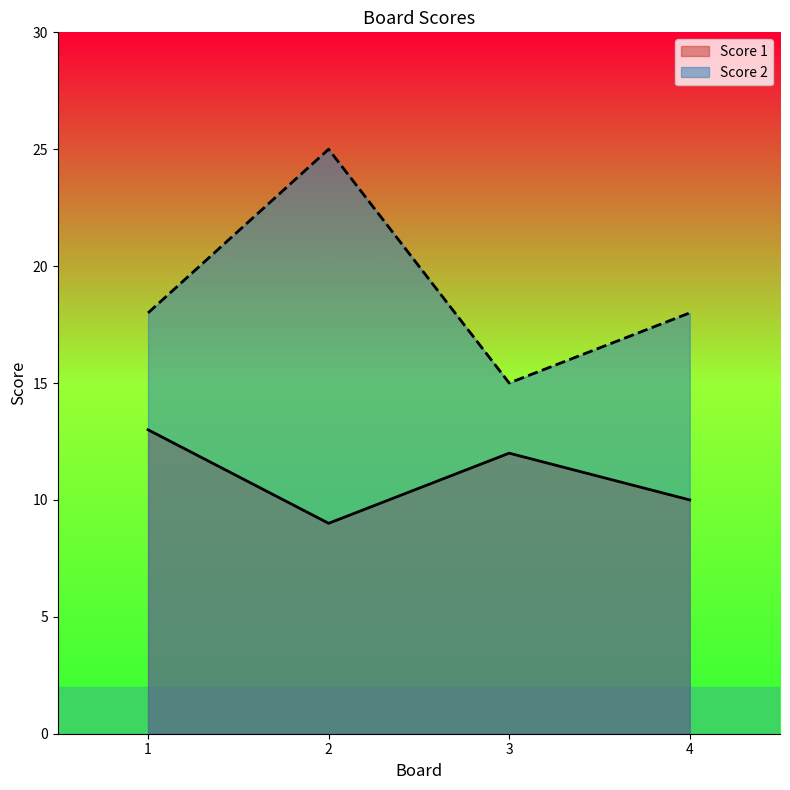

The value of Score 1 at 1 is 13. True or false?

True